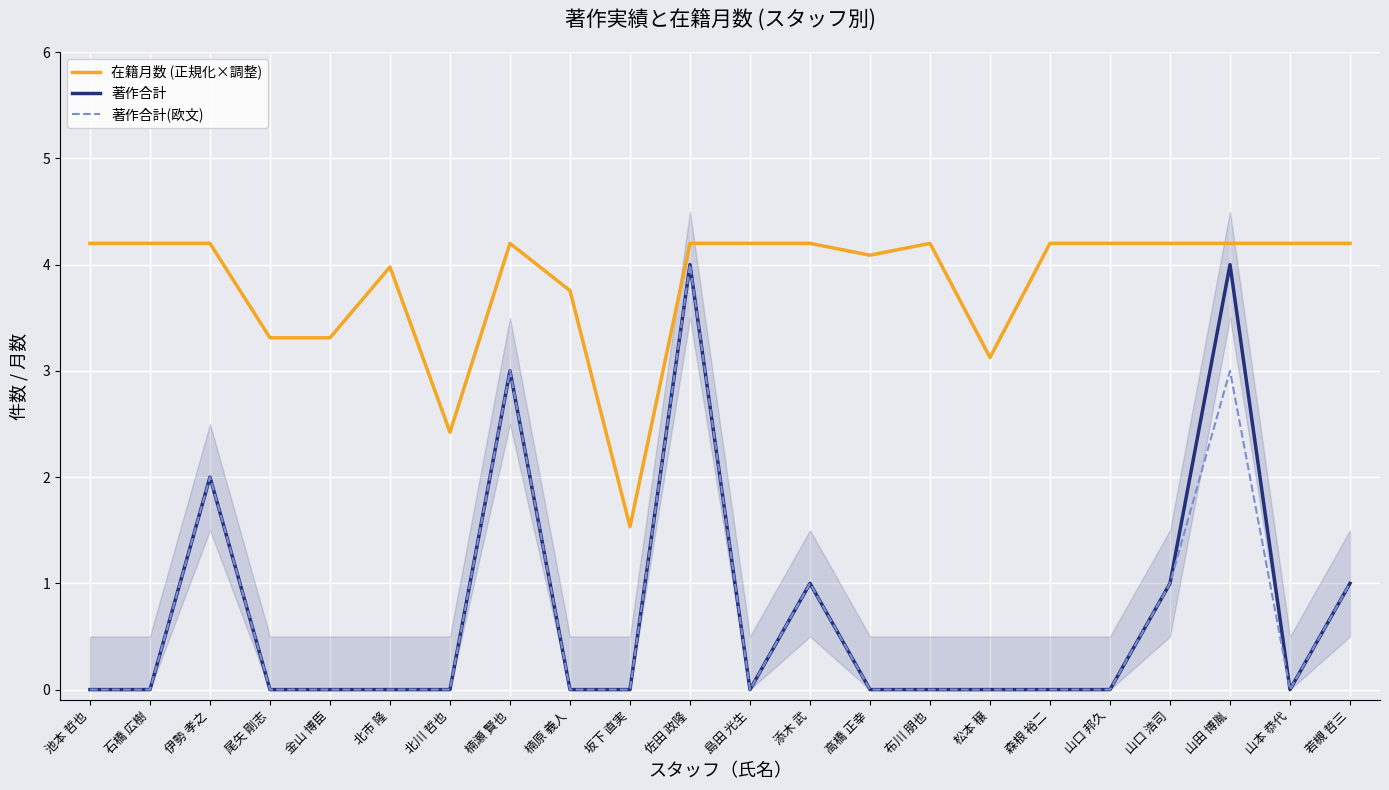

True or false: 著作合計(欧文) and 在籍月数 (正規化×調整) cross at least once.

False